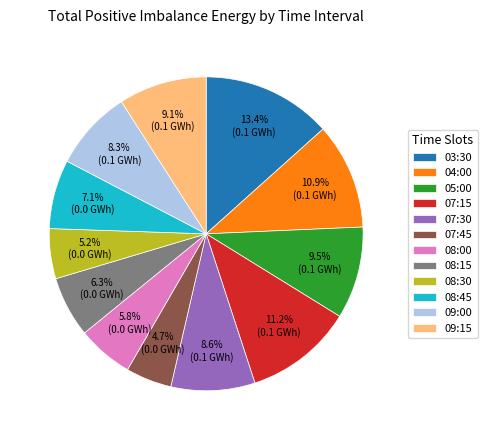

What portion of the pie excludes 03:30?

86.6%